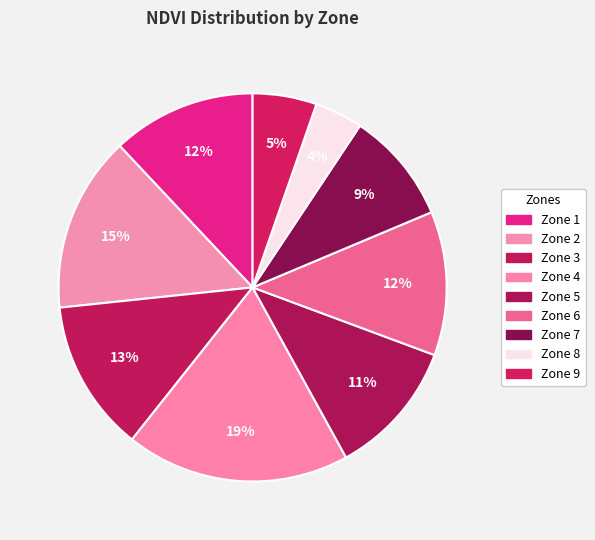

Does Zone 8 account for over 50% of the chart?

No